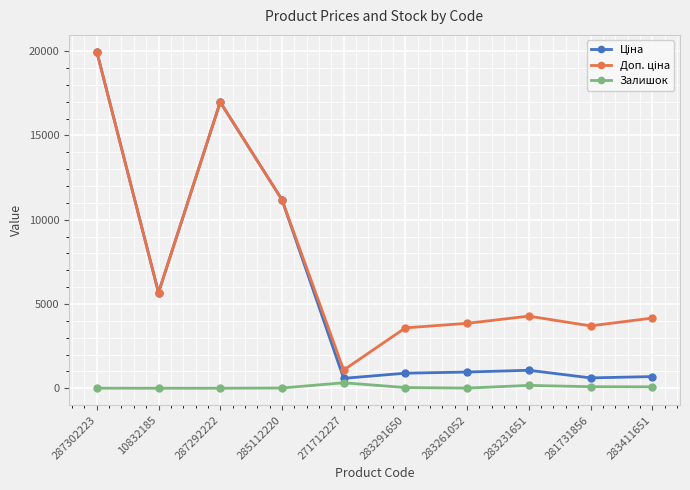

True or false: Залишок has more than 1 interior local peaks.

True